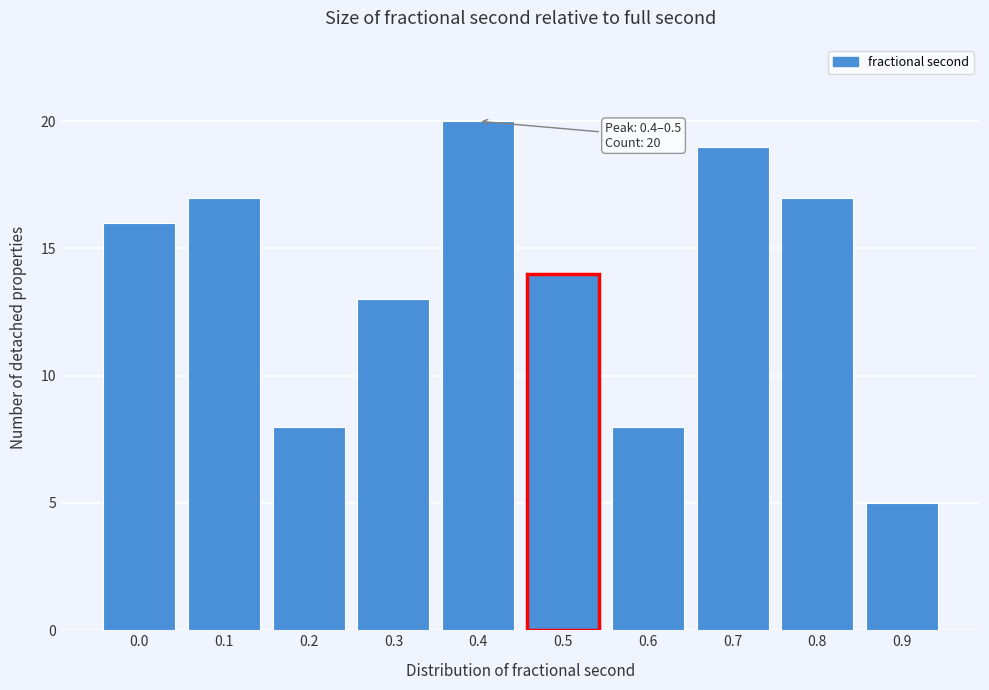

Reading left to right, what are all the values shown in this chart?

0.0=16	0.1=17	0.2=8	0.3=13	0.4=20	0.5=14	0.6=8	0.7=19	0.8=17	0.9=5